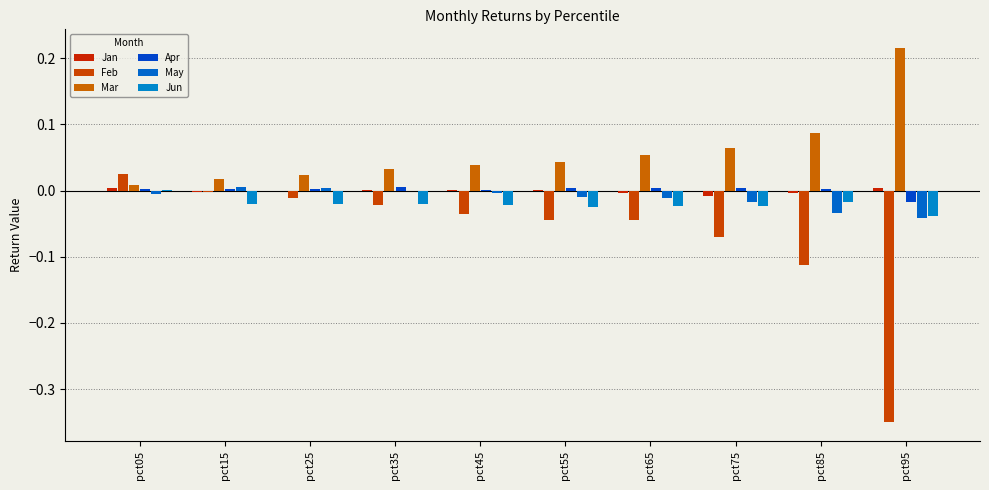

What is the total value across all series at pct95?

-0.2